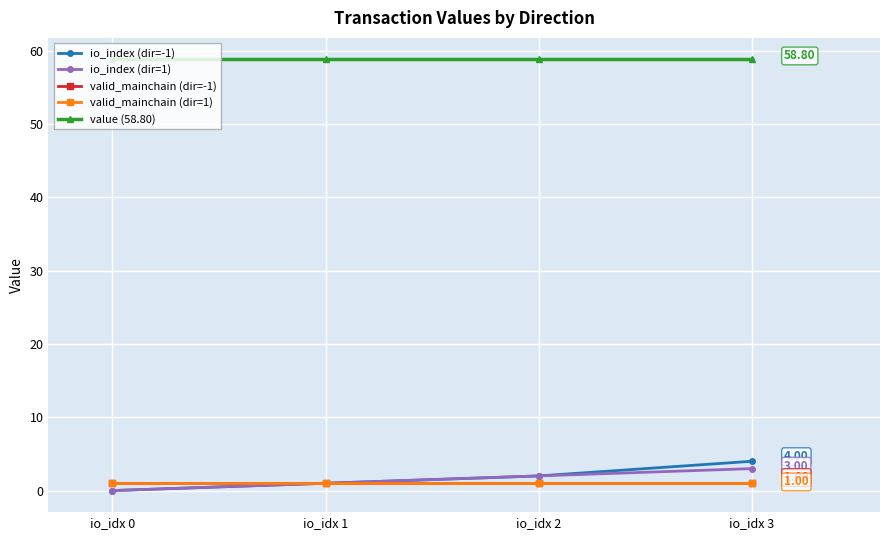

True or false: io_index (dir=-1) has more than 0 points higher than both neighbors.

False